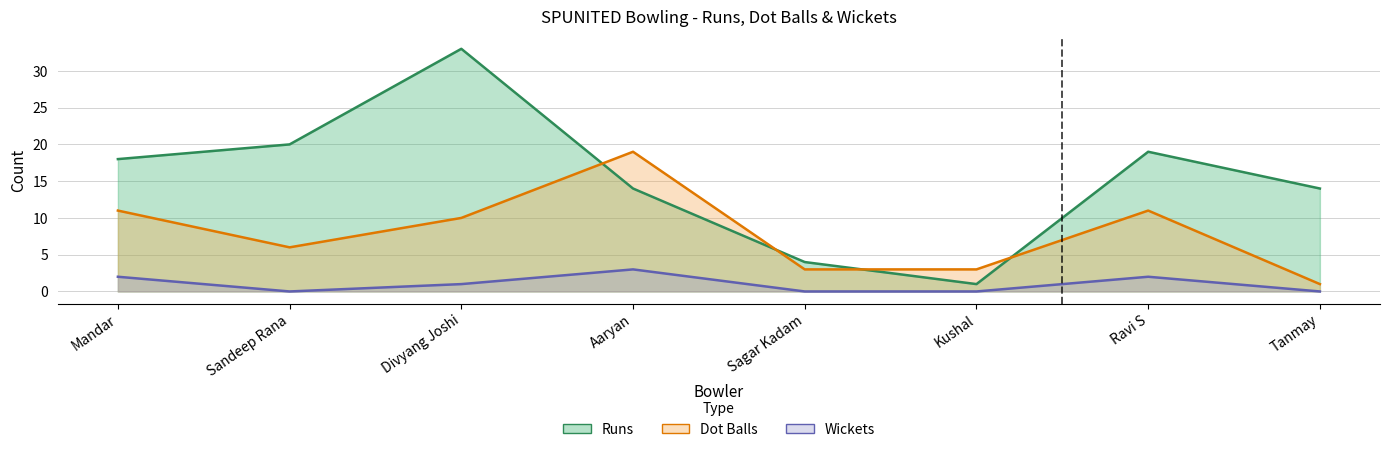

What is the label of the 2nd point from the left?

Sandeep Rana